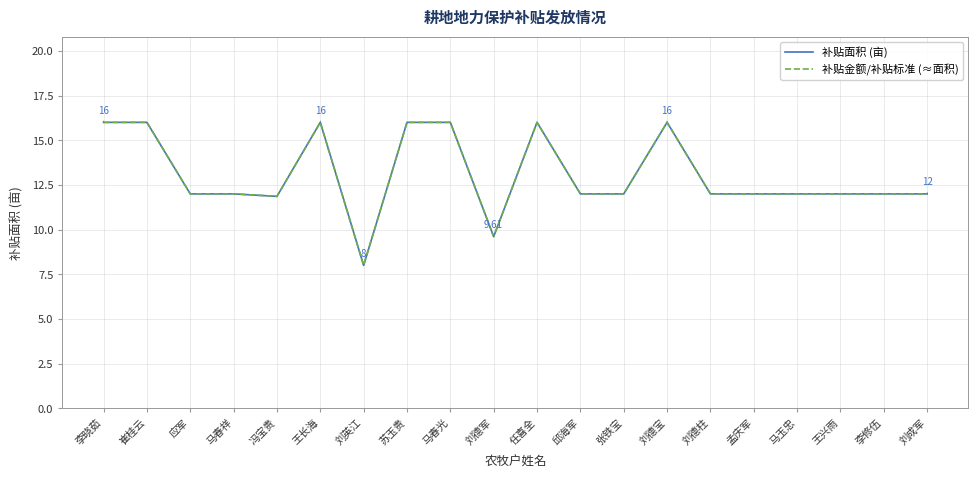

Which category has the lowest value across all series?

刘英江